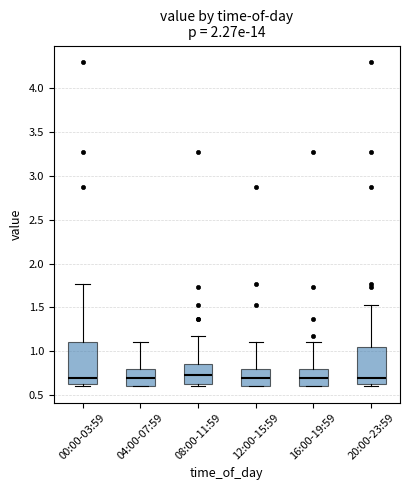

Reading left to right, read every box against the y-axis: the position of its median line, the range the box covers, and the ends of its whiskers. The values are not printed on the chart, so give them approximately, as read against the axis.

00:00-03:59: median 0.70, box 0.60 to 1.10, whiskers 0.60 (just below the box's lower edge) to 1.75
04:00-07:59: median 0.70, box 0.60 to 0.80, whiskers 0.60 to 1.10
08:00-11:59: median 0.75, box 0.60 to 0.85, whiskers 0.60 (just below the box's lower edge) to 1.15
12:00-15:59: median 0.70, box 0.60 to 0.80, whiskers 0.60 to 1.10
16:00-19:59: median 0.70, box 0.60 to 0.80, whiskers 0.60 to 1.10
20:00-23:59: median 0.70, box 0.60 to 1.05, whiskers 0.60 (just below the box's lower edge) to 1.55